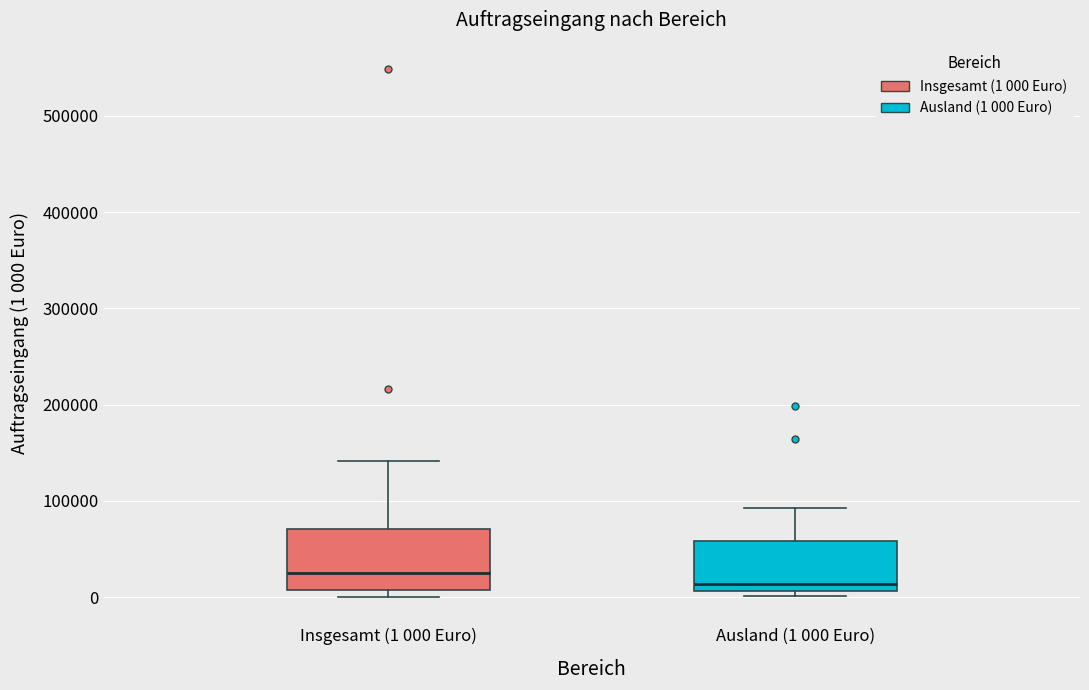

Where is the upper edge of the box for Insgesamt (1 000 Euro) on the y-axis? The values are not printed on the chart, so give them approximately, as read against the axis.

70000